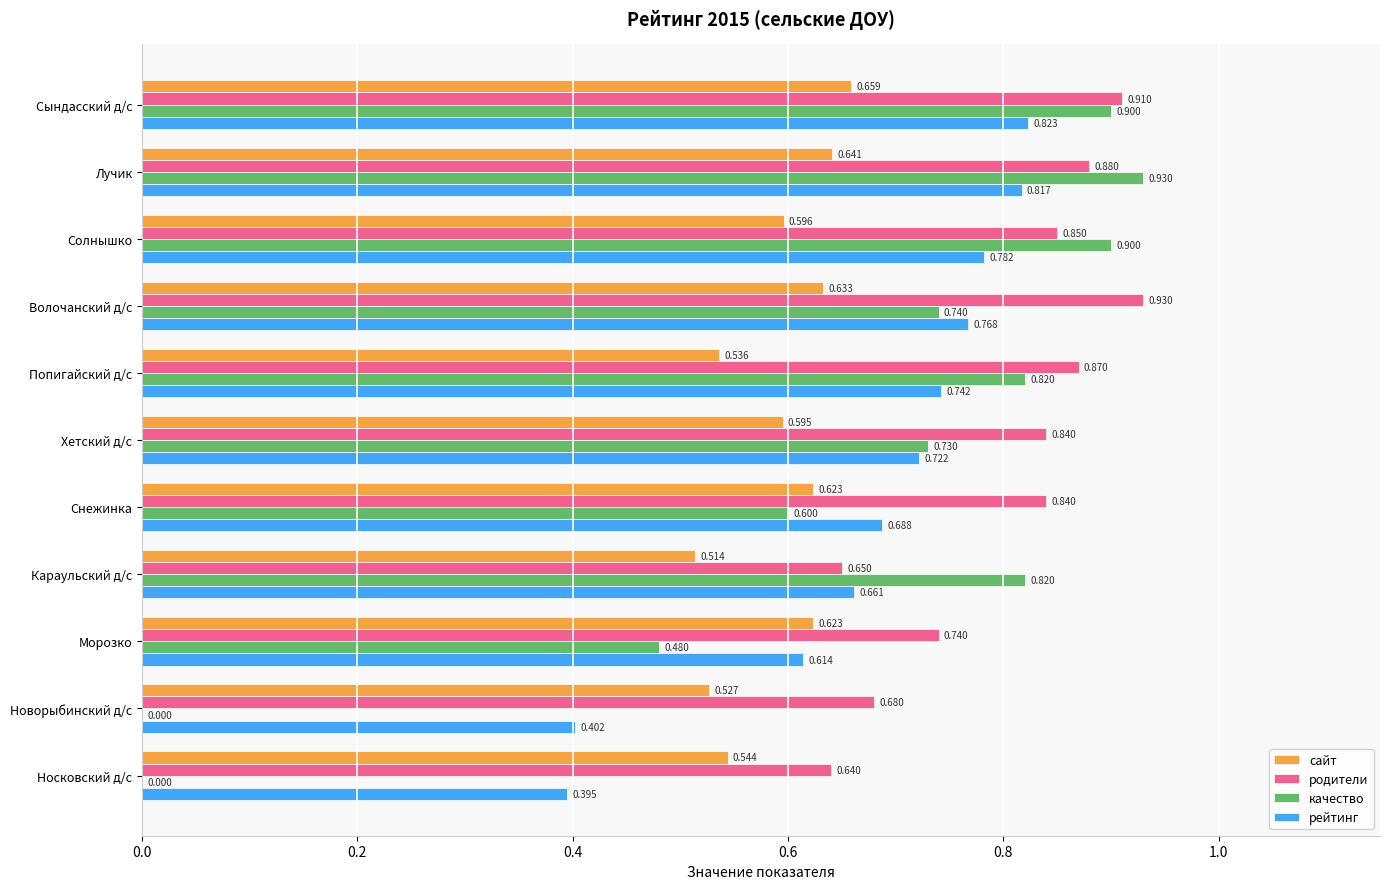

What are all the series names shown in the legend?

сайт, родители, качество, рейтинг